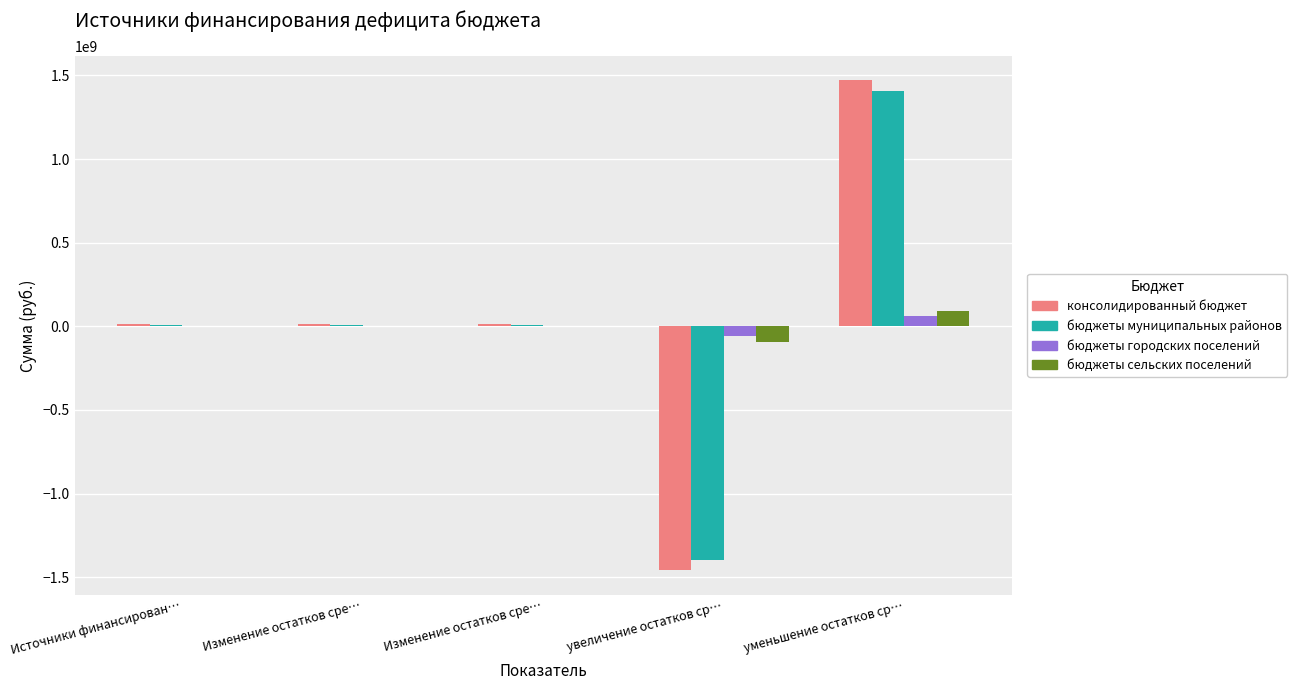

How many series are shown in this chart?

4